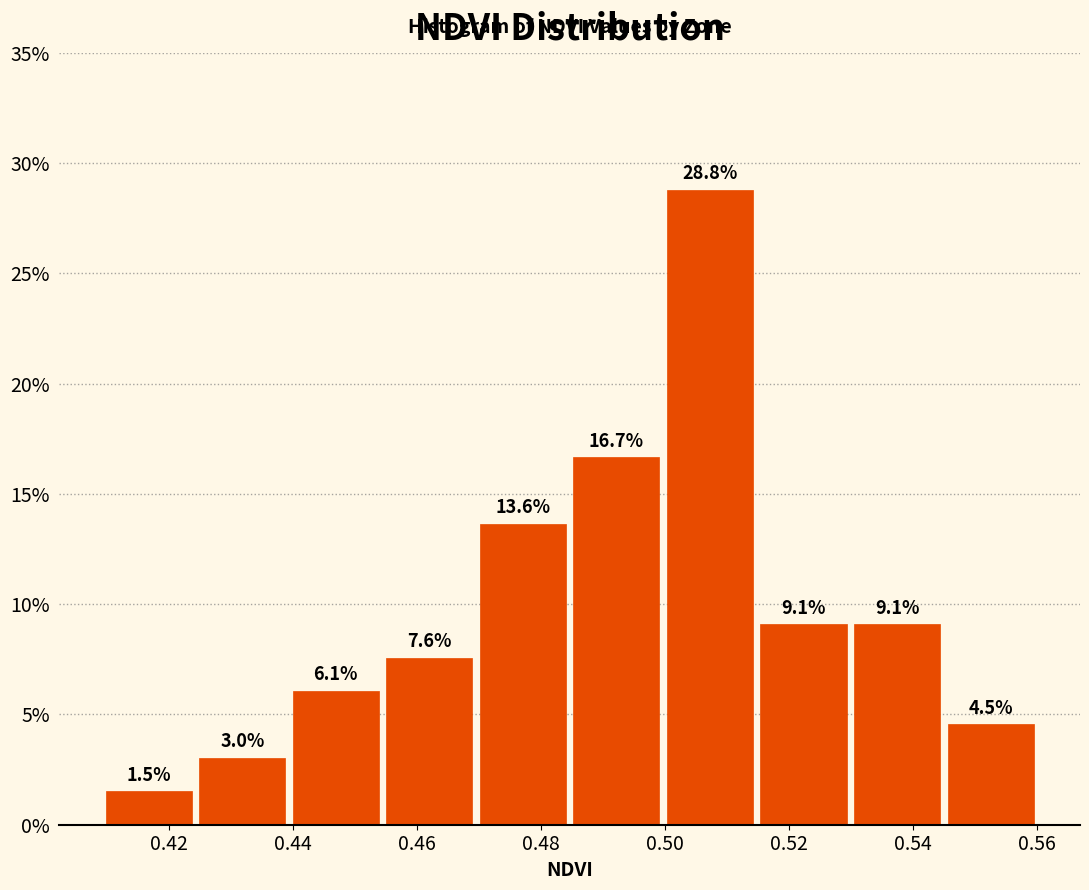

Reading left to right, transcribe this chart: for each bar, give the range it covers on the x-axis and its height. The bar edges are not printed on the chart, so give them approximately, as read against the axis.

0.410 to 0.424: 1.5
0.424 to 0.440: 3.0
0.440 to 0.454: 6.1
0.454 to 0.470: 7.6
0.470 to 0.484: 13.6
0.484 to 0.500: 16.7
0.500 to 0.514: 28.8
0.514 to 0.530: 9.1
0.530 to 0.544: 9.1
0.544 to 0.560: 4.5